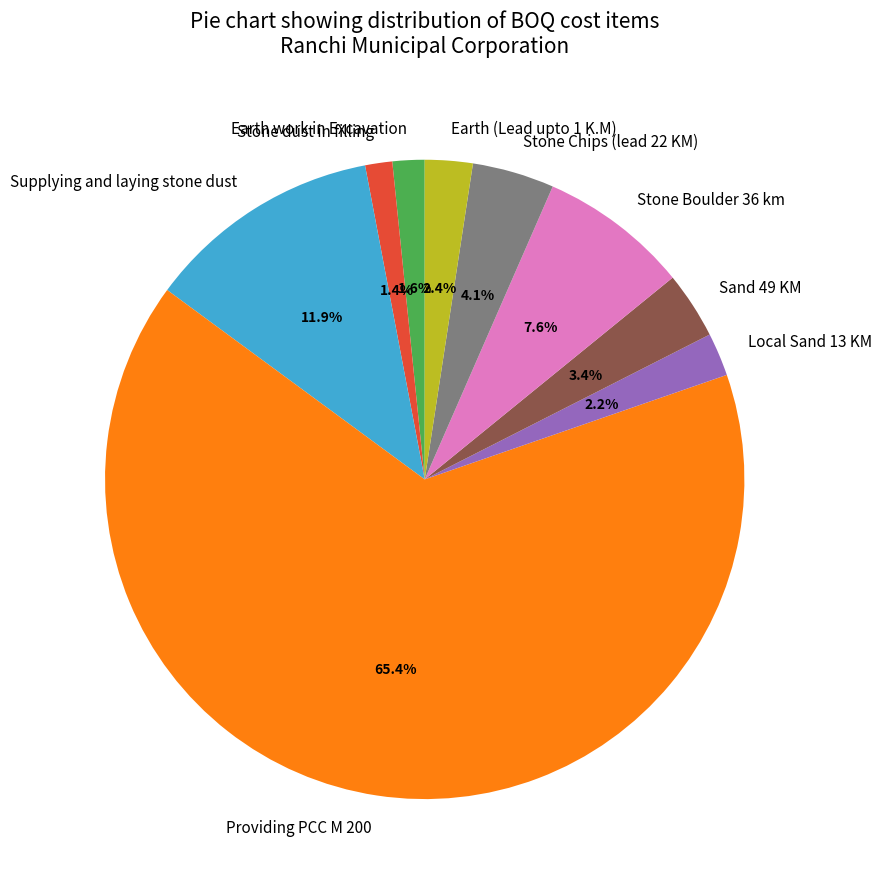

Count the number of slices in the pie.

9